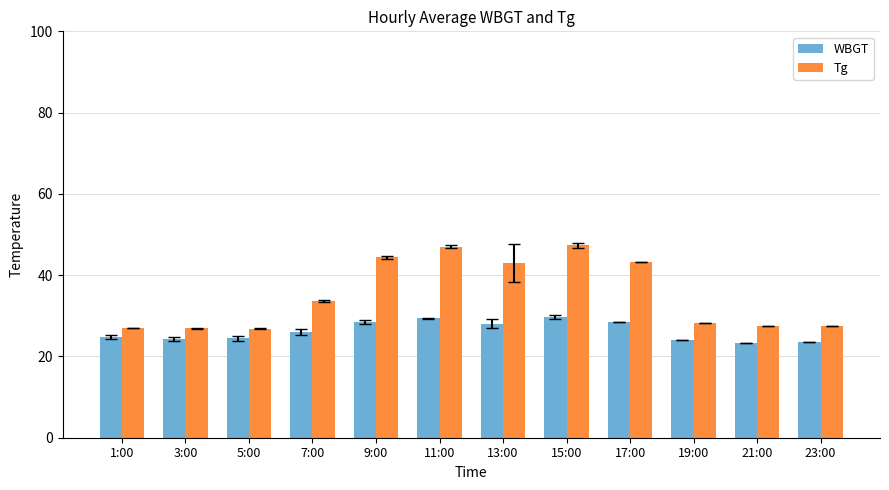

How many groups of bars are there?

12